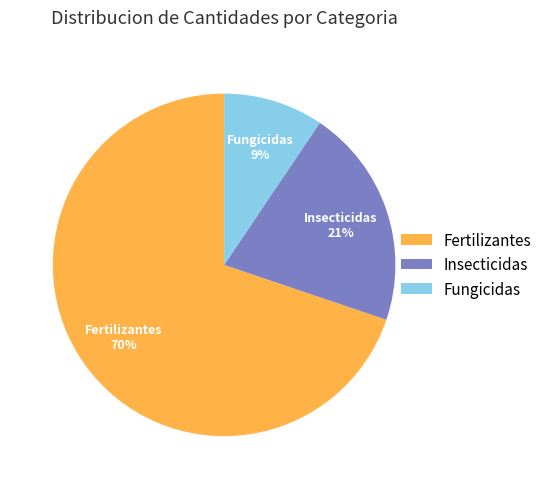

Is there any slice that represents more than half of the pie?

Yes